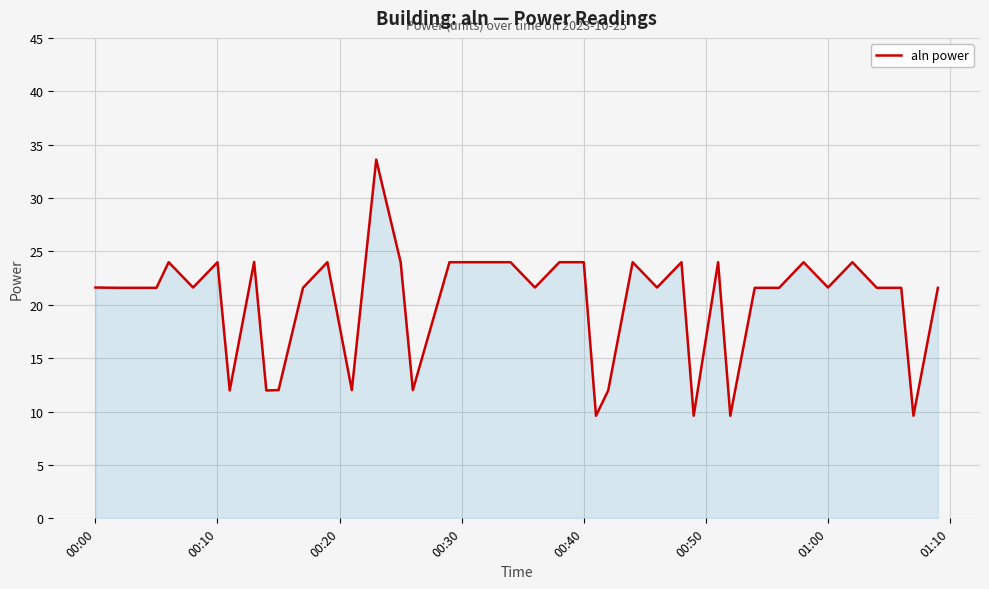

How many series are shown in this chart?

1